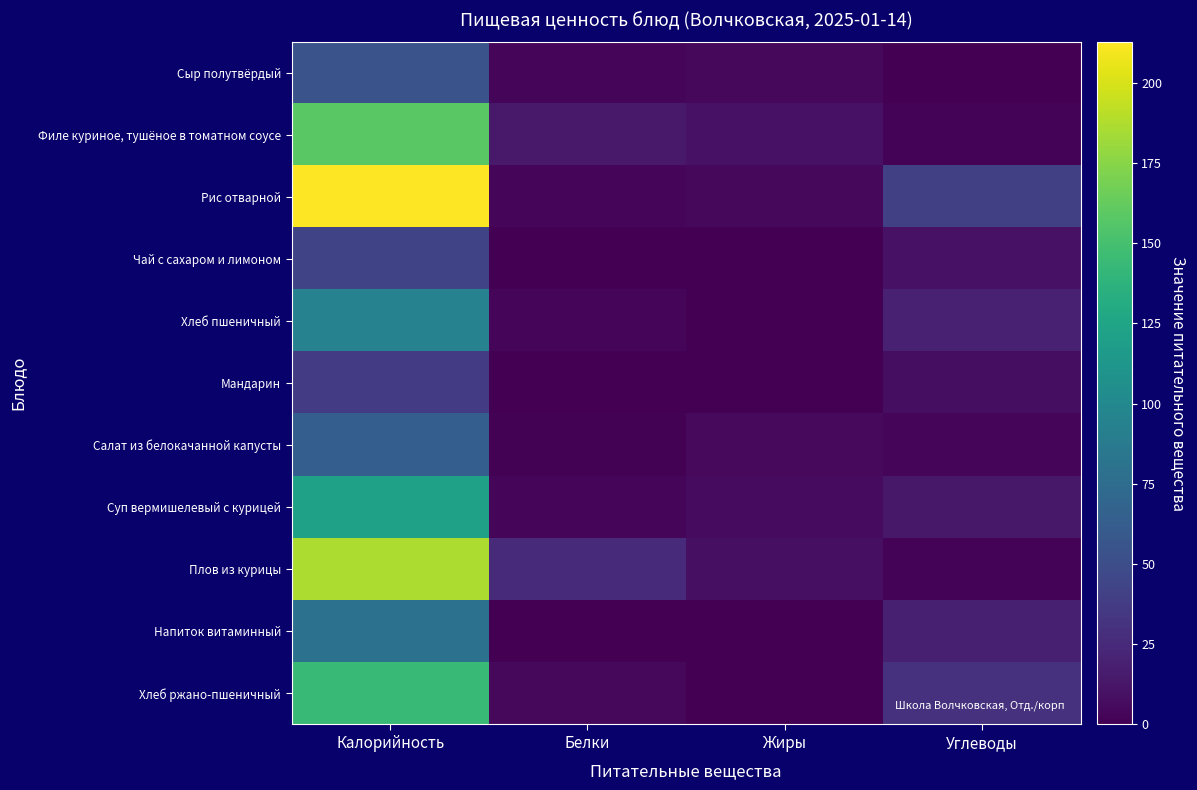

Reading left to right, what are all the values shown in this chart?

Сыр полутвёрдый: Калорийность=54.6	Белки=3.5	Жиры=4.4	Углеводы=0.0
Филе куриное, тушёное в томатном соусе: Калорийность=158.3	Белки=14.3	Жиры=10.4	Углеводы=1.9
Рис отварной: Калорийность=212.9	Белки=3.8	Жиры=4.2	Углеводы=40.0
Чай с сахаром и лимоном: Калорийность=43.5	Белки=0.2	Жиры=0.1	Углеводы=10.2
Хлеб пшеничный: Калорийность=94.0	Белки=3.2	Жиры=0.4	Углеводы=19.3
Мандарин: Калорийность=38.0	Белки=0.8	Жиры=0.2	Углеводы=7.5
Салат из белокачанной капусты: Калорийность=63.4	Белки=1.0	Жиры=5.1	Углеводы=3.2
Суп вермишелевый с курицей: Калорийность=122.0	Белки=3.7	Жиры=5.9	Углеводы=13.4
Плов из курицы: Калорийность=187.0	Белки=25.4	Жиры=8.4	Углеводы=2.5
Напиток витаминный: Калорийность=79.5	Белки=0.4	Жиры=0.1	Углеводы=18.4
Хлеб ржано-пшеничный: Калорийность=144.0	Белки=4.2	Жиры=0.0	Углеводы=30.6